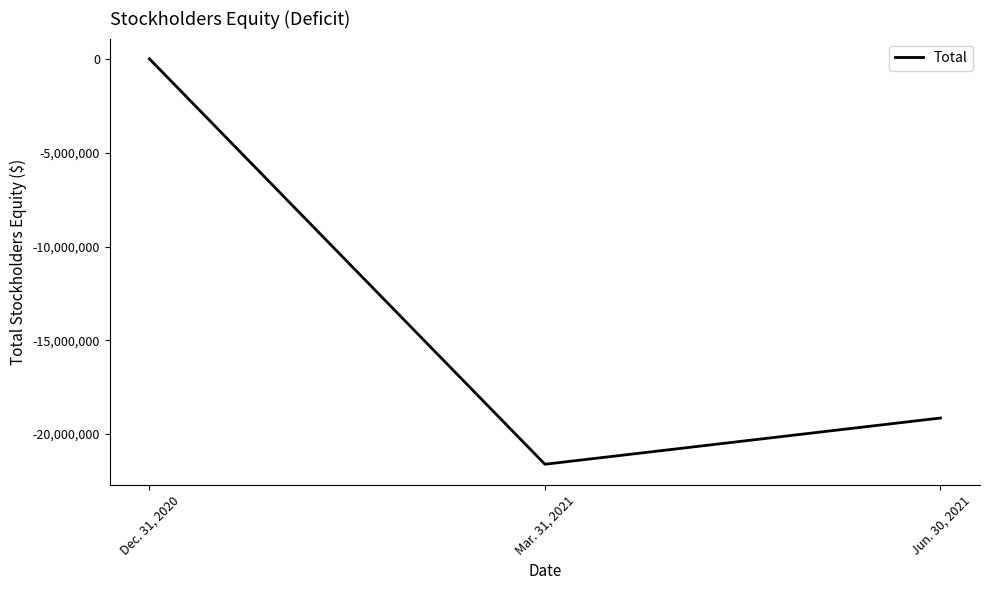

What is the approximate value at Jun. 30, 2021?

-19156201